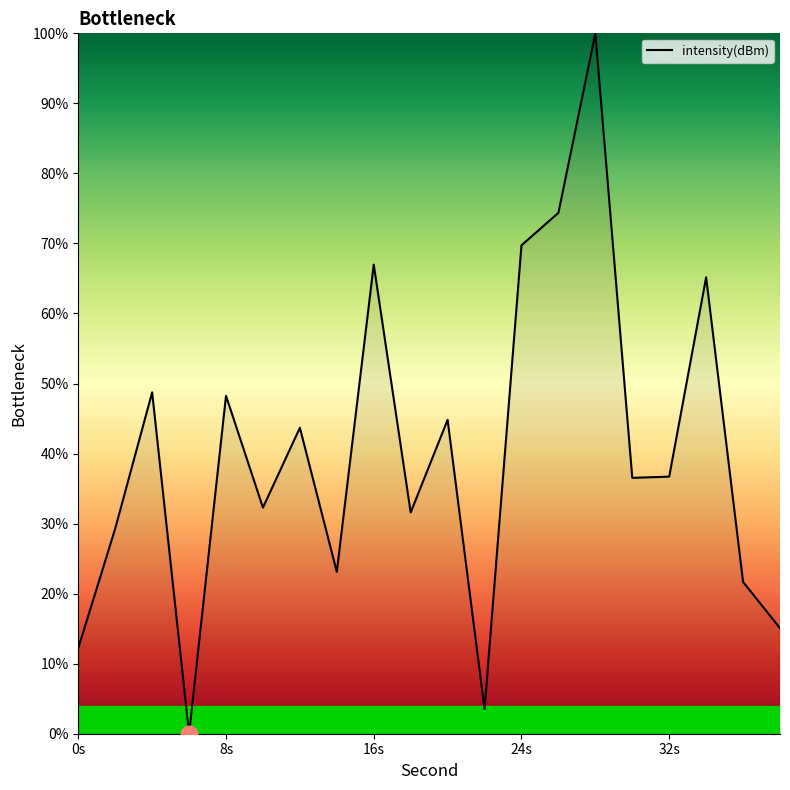

What is the greatest value displayed?

100.0